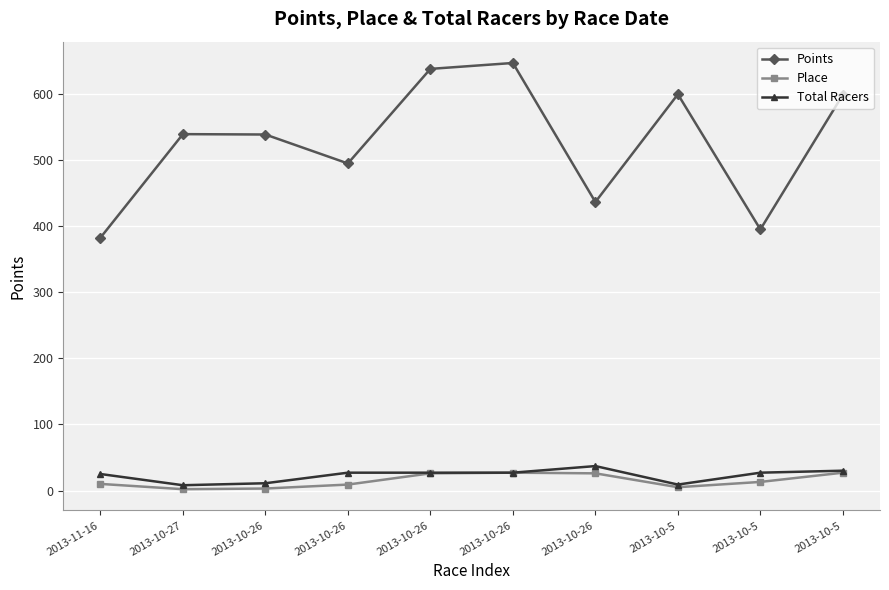

What is the label of the 3rd point from the right?

2013-10-5